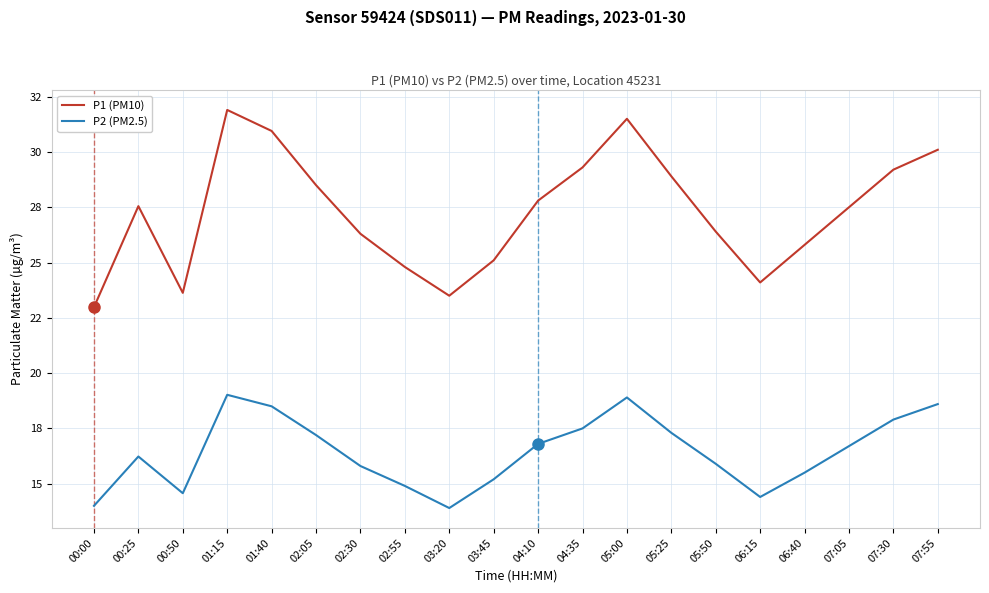

Rank the series by their average value, from lowest to highest.

P2 (PM2.5), P1 (PM10)